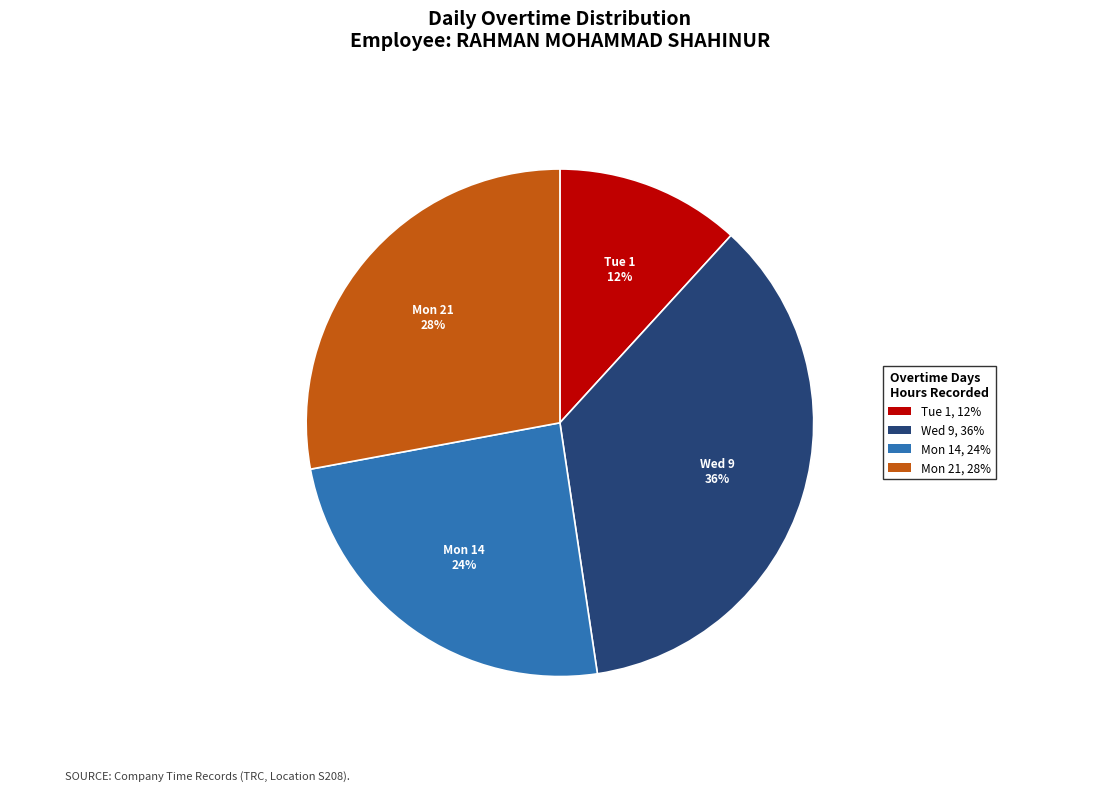

To the nearest percent, what is the difference between the largest and smallest slice percentages?

24%